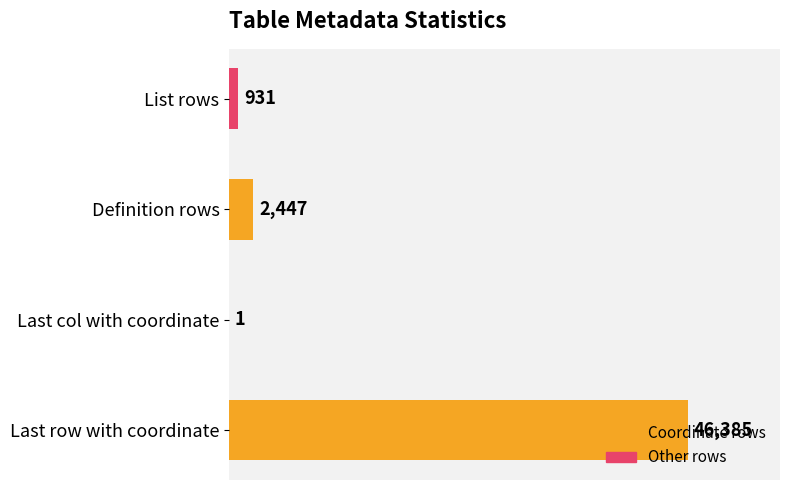

What is the maximum value shown in the chart?

46385